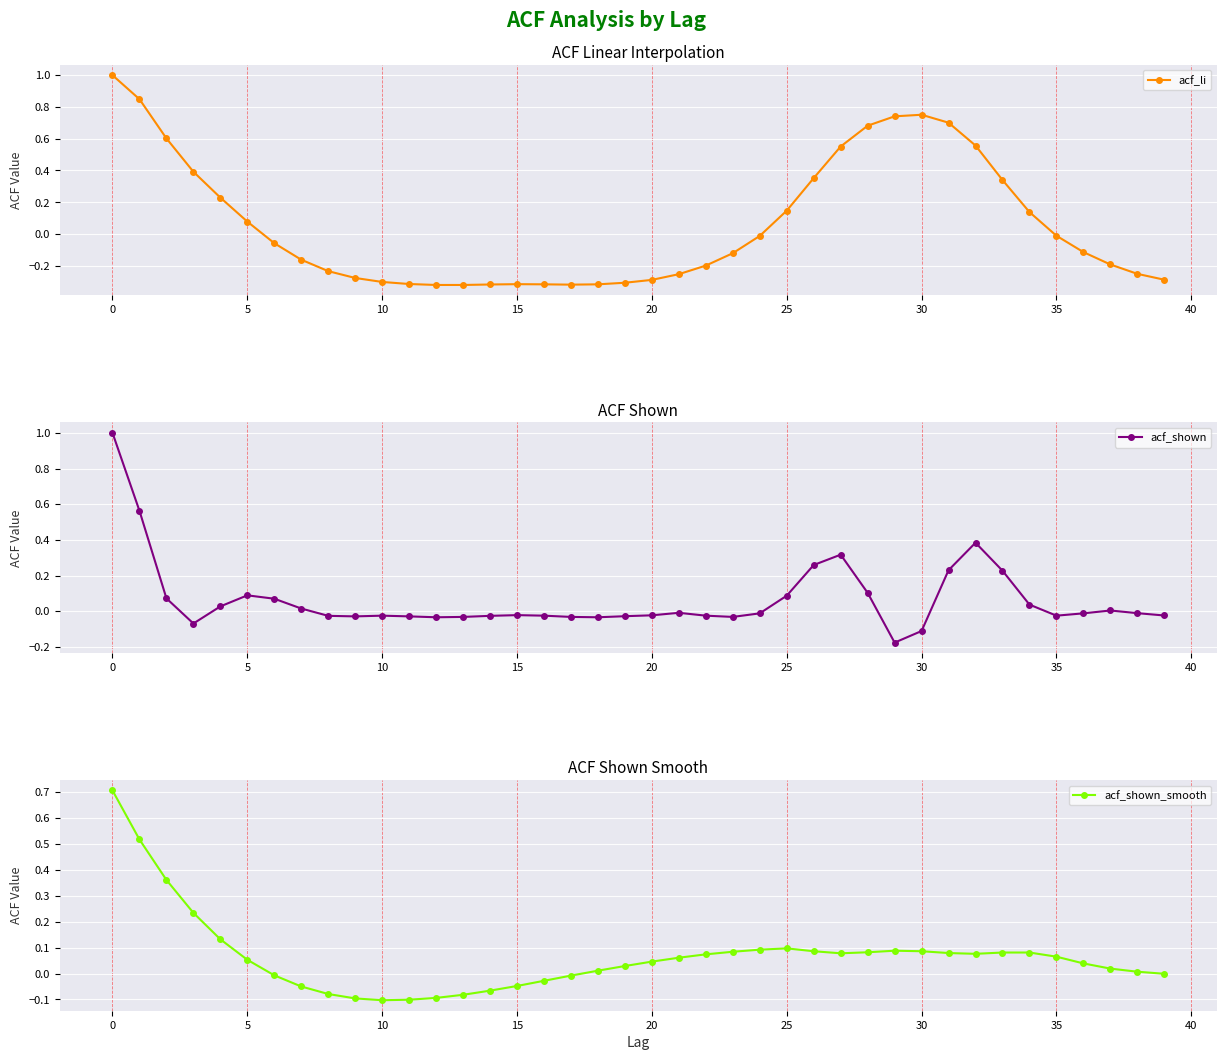

What is the minimum value for acf_shown_smooth?

-0.1